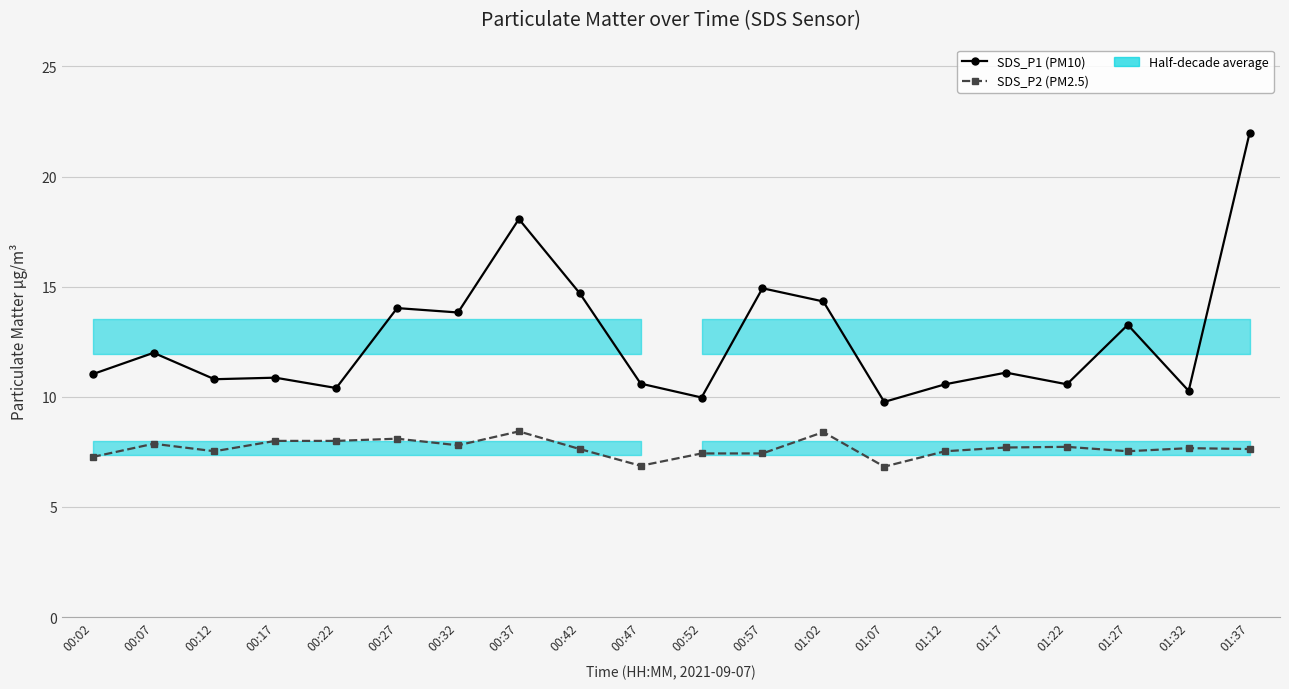

Reading left to right, transcribe all the data shown in this chart.

SDS_P1 (PM10): 00:02=11.0	00:07=12.0	00:12=10.8	00:17=10.9	00:22=10.4	00:27=14.0	00:32=13.8	00:37=18.1	00:42=14.7	00:47=10.6	00:52=10.0	00:57=14.9	01:02=14.3	01:07=9.8	01:12=10.6	01:17=11.1	01:22=10.6	01:27=13.3	01:32=10.3	01:37=22.0
SDS_P2 (PM2.5): 00:02=7.3	00:07=7.9	00:12=7.5	00:17=8.0	00:22=8.0	00:27=8.1	00:32=7.8	00:37=8.4	00:42=7.6	00:47=6.9	00:52=7.4	00:57=7.4	01:02=8.4	01:07=6.8	01:12=7.5	01:17=7.7	01:22=7.7	01:27=7.5	01:32=7.7	01:37=7.6